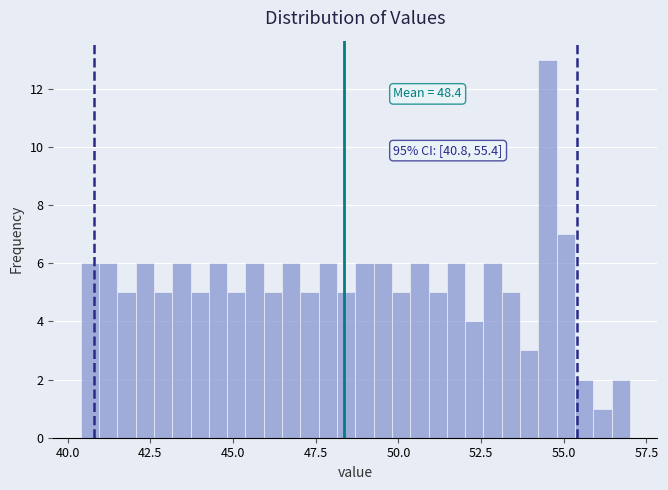

Around what value on the x-axis is the tallest bar? Give the approximate position of its centre, as read against the axis.

54.5